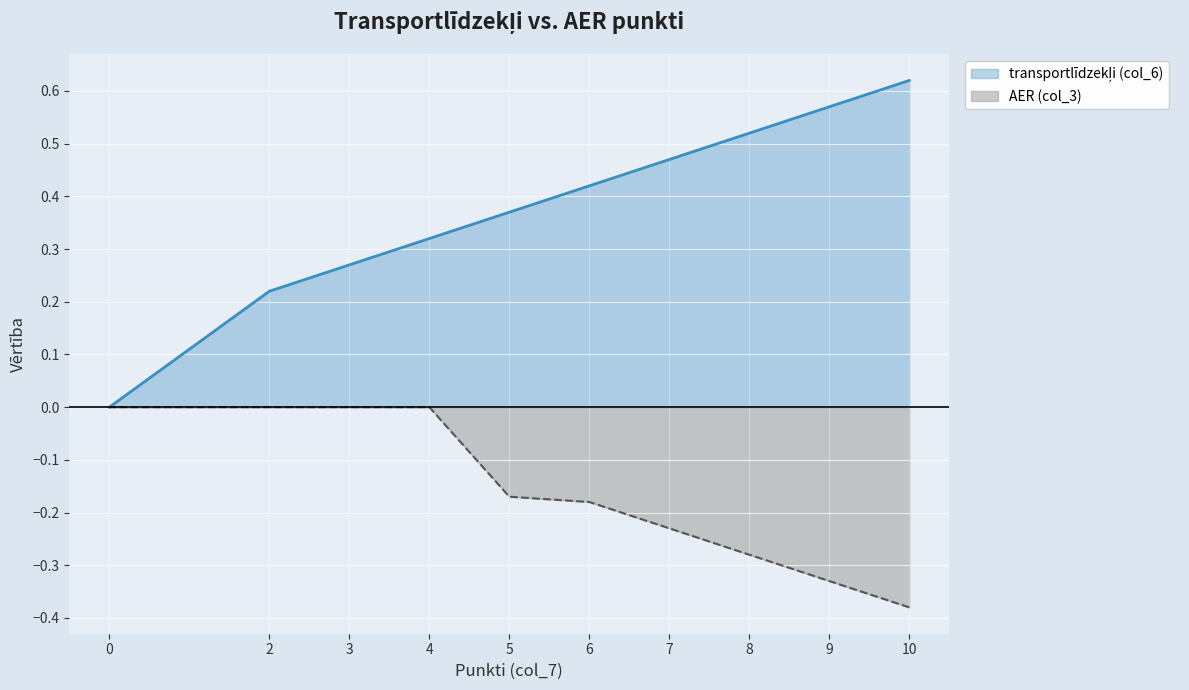

What are all the series names shown in the legend?

transportlīdzekļi (col_6), AER (col_3)